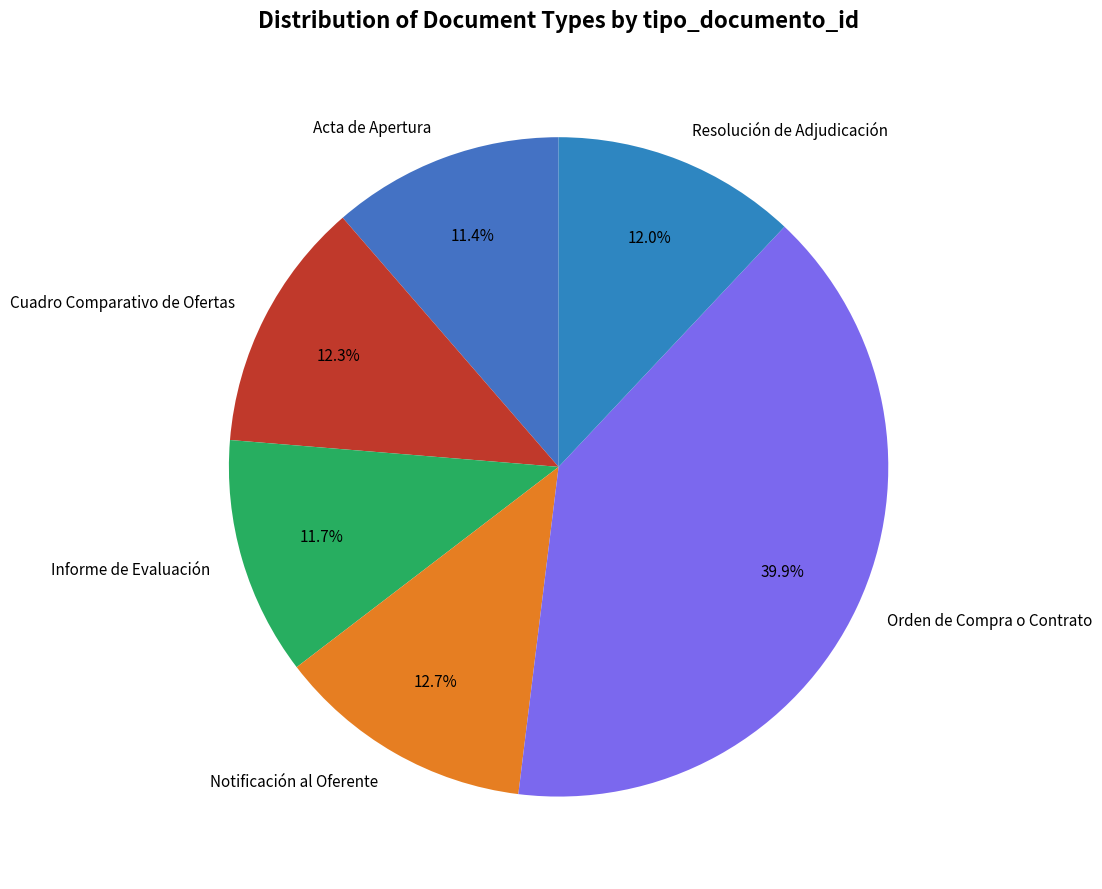

What is the largest slice in the pie chart?

Orden de Compra o Contrato